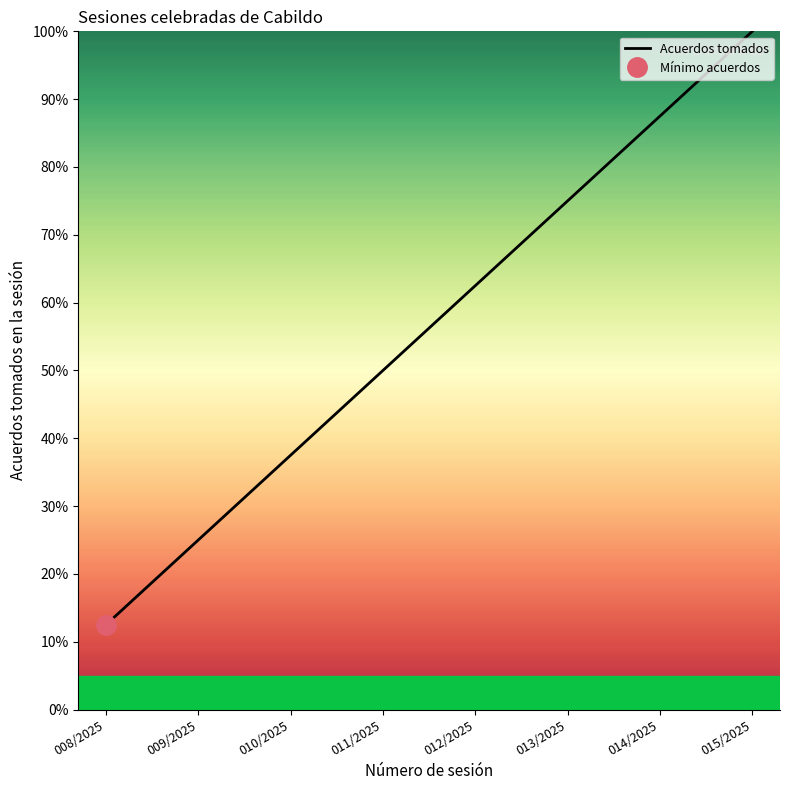

What is the value of the 5th point from the left?

62.5